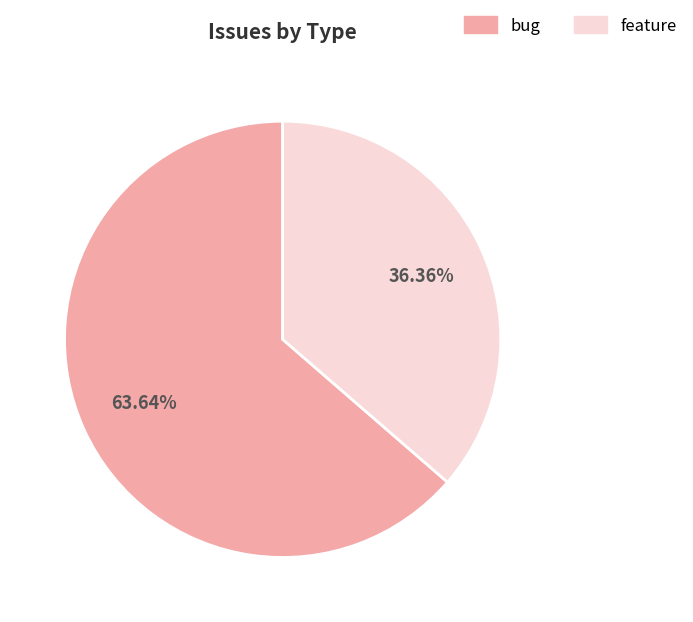

Is it true that bug is 56% of the pie?

False